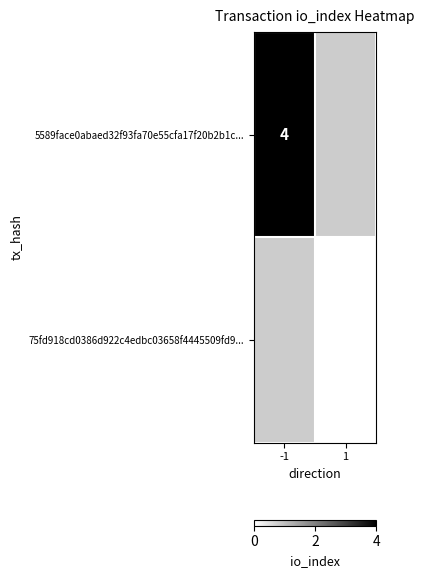

The value of 5589face0abaed32f93fa70e55cfa17f20b2b1c... at -1 is 7. True or false?

False